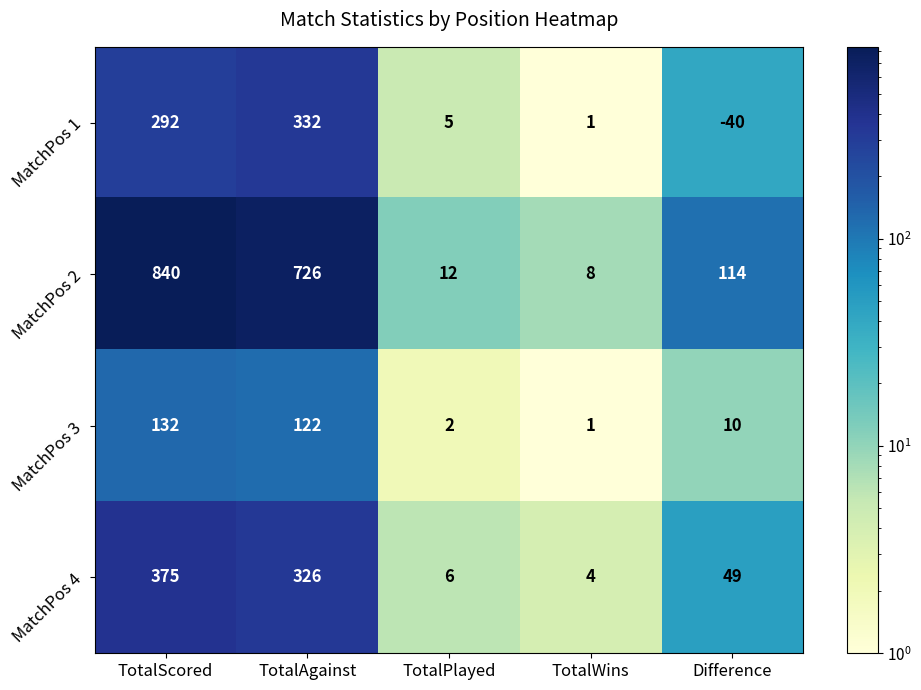

Read the MatchPos 4 value at TotalScored, to the nearest 50.

400